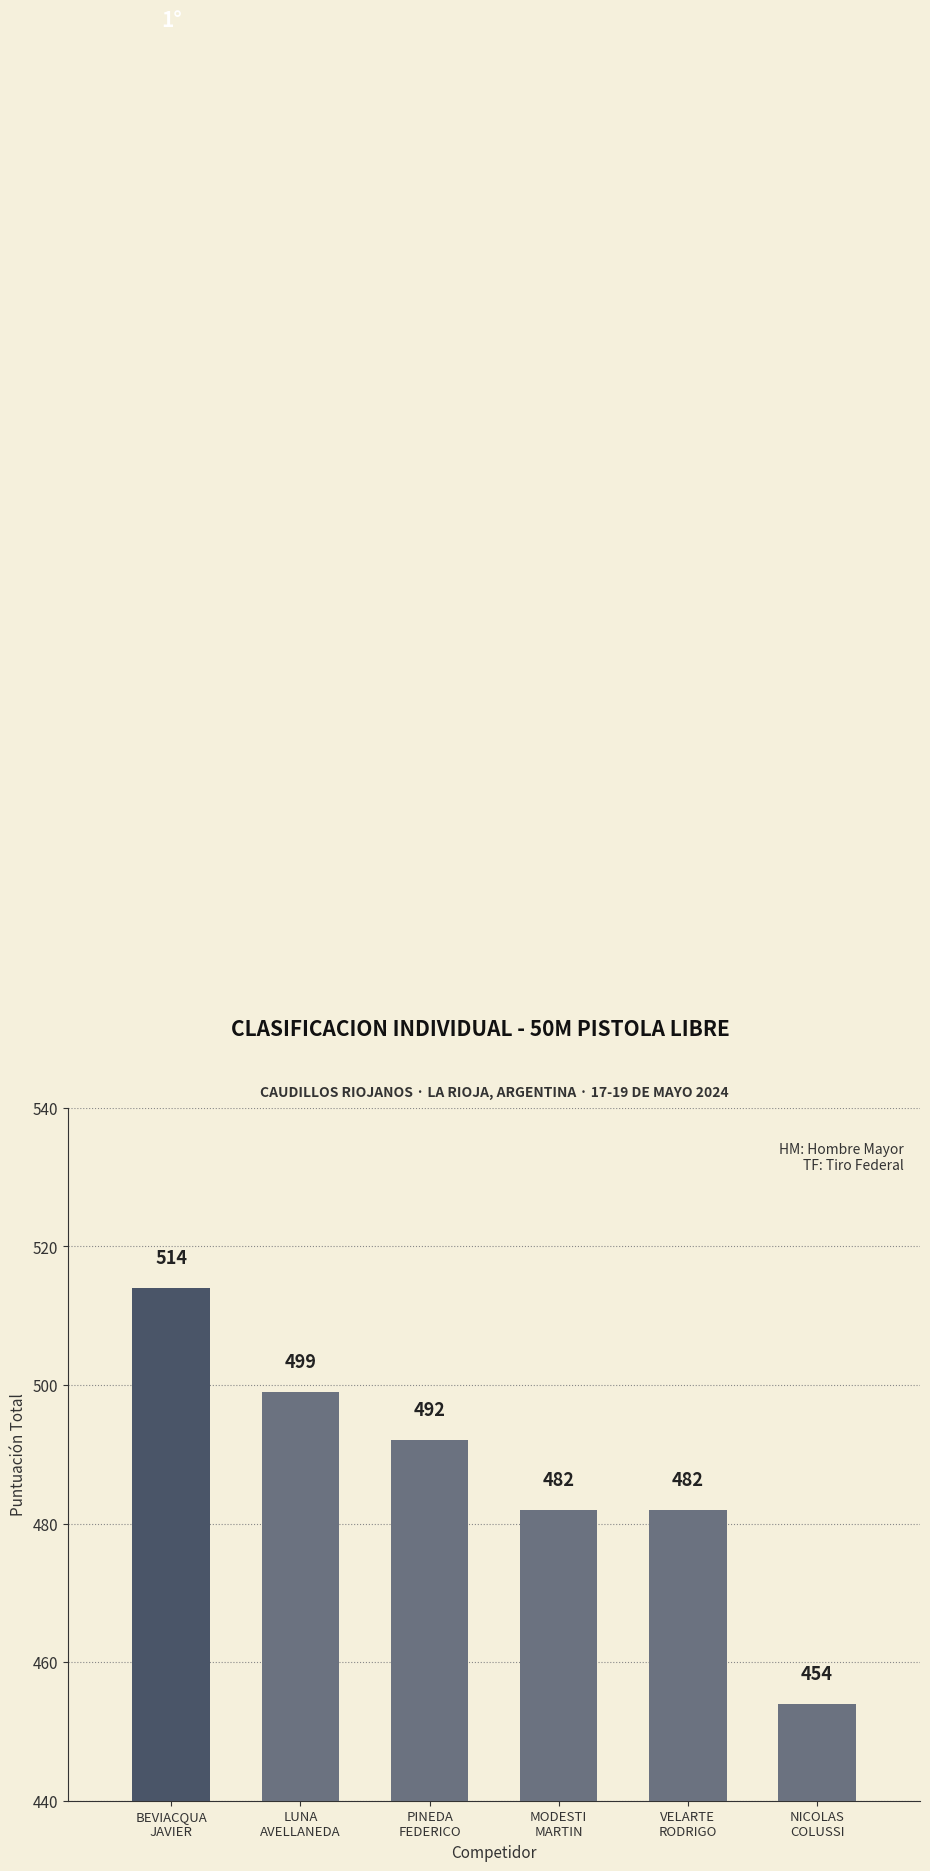

How many series are shown in this chart?

1